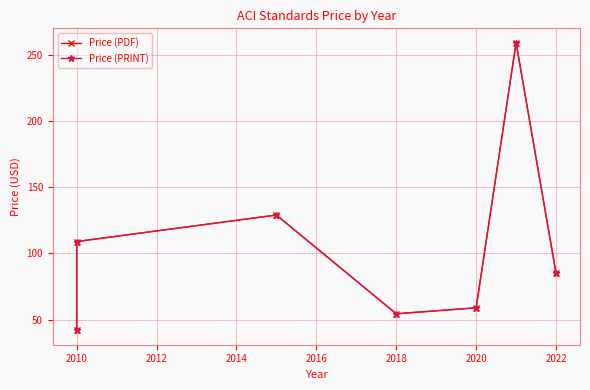

Where does the Price (PRINT) series first go above 85?

2010